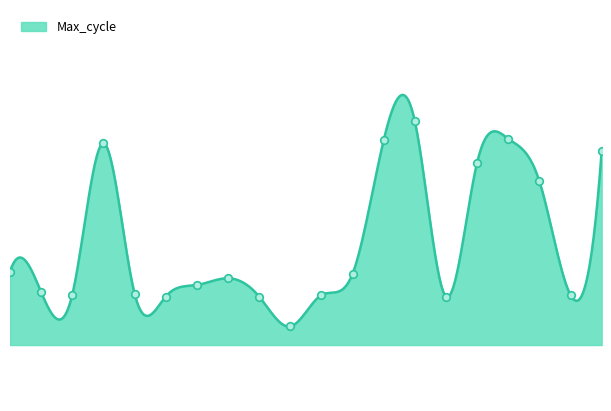

Approximately how many times larger is the value at 02:26 compared to 02:41?

1.0